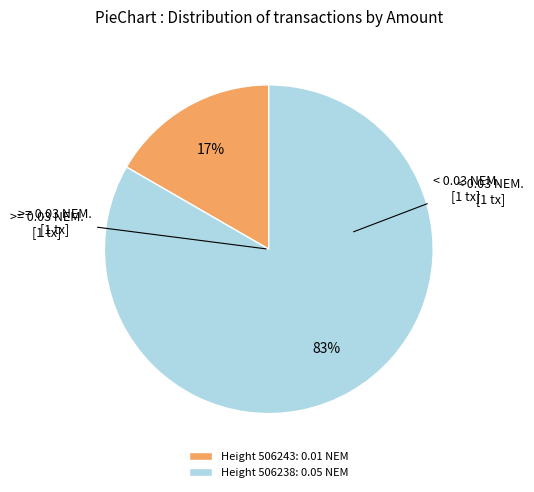

Is there any slice that represents more than half of the pie?

Yes